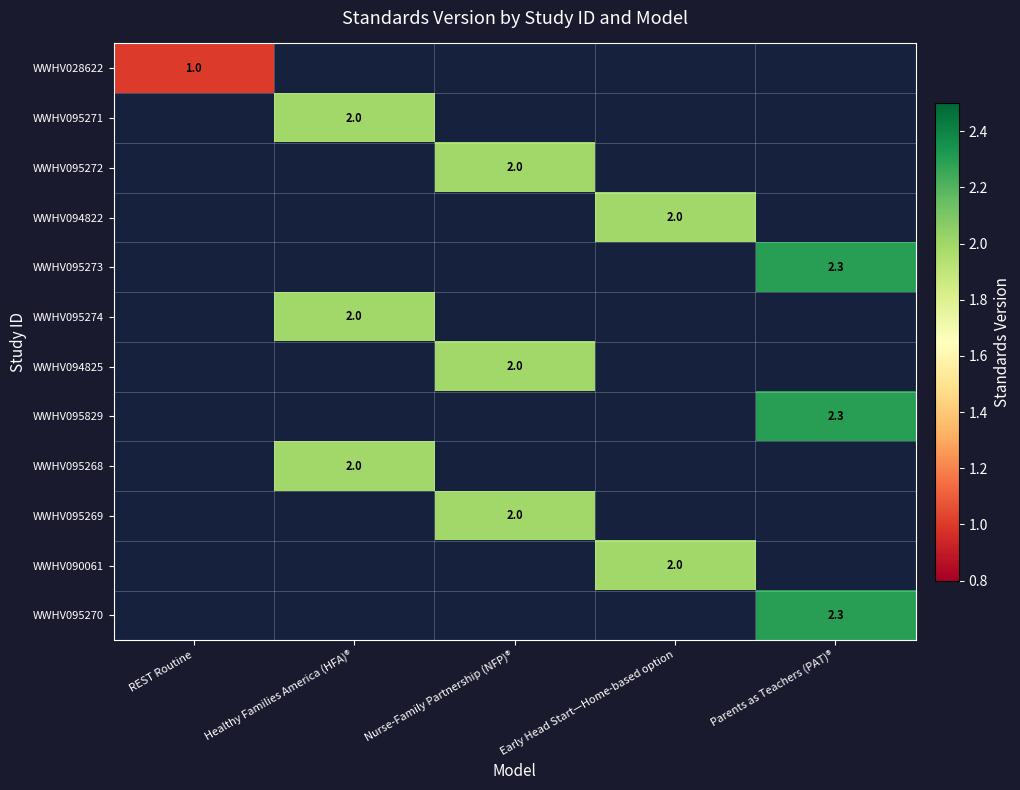

True or false: WWHV094825 has a value of 1.1 at Nurse-Family Partnership (NFP)®.

False